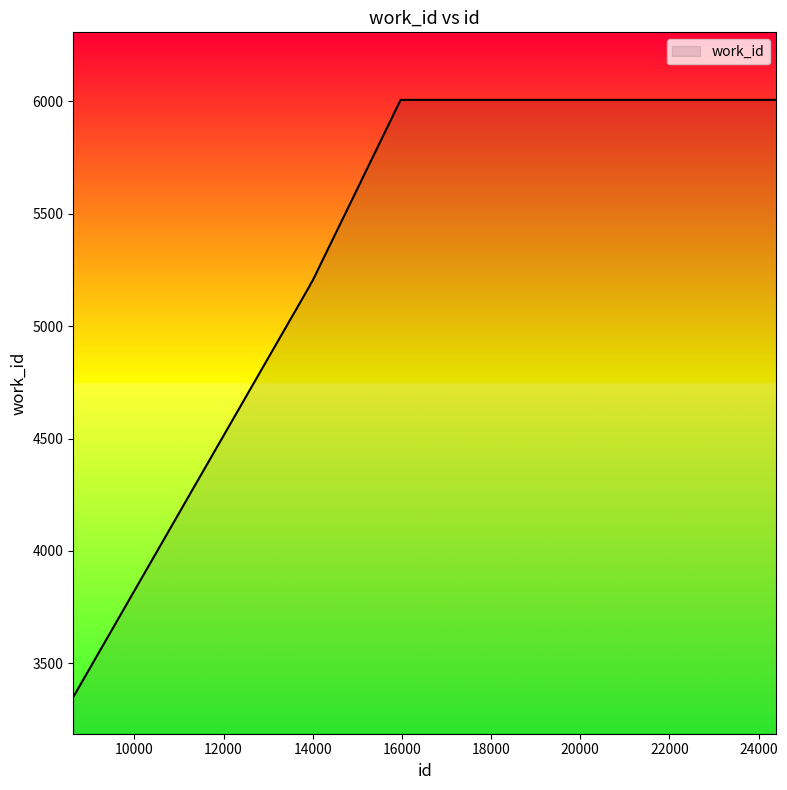

What is the difference between the maximum and minimum values?

2651